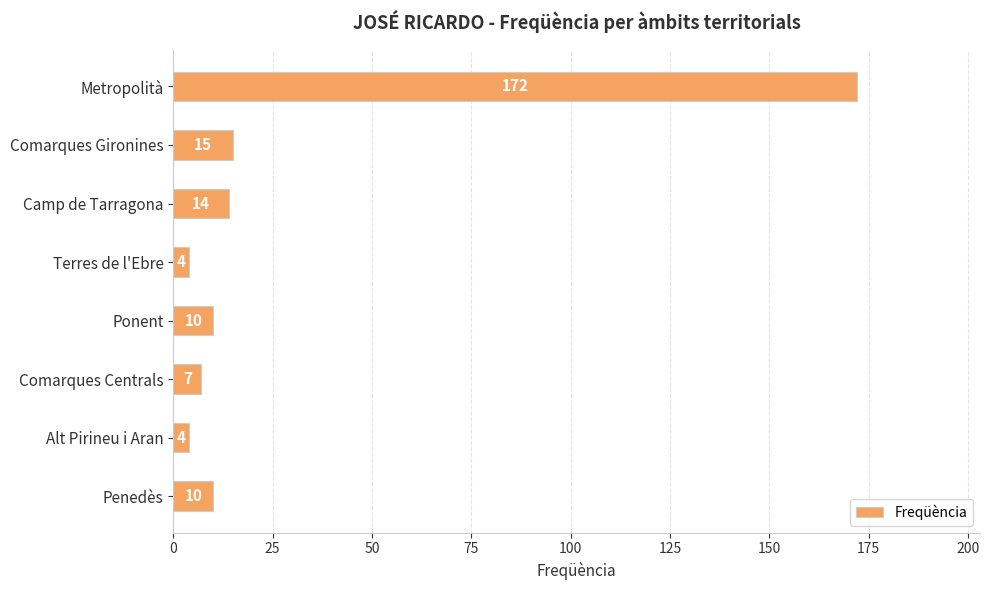

Reading top to bottom, transcribe all the data shown in this chart.

172	15	14	4	10	7	4	10